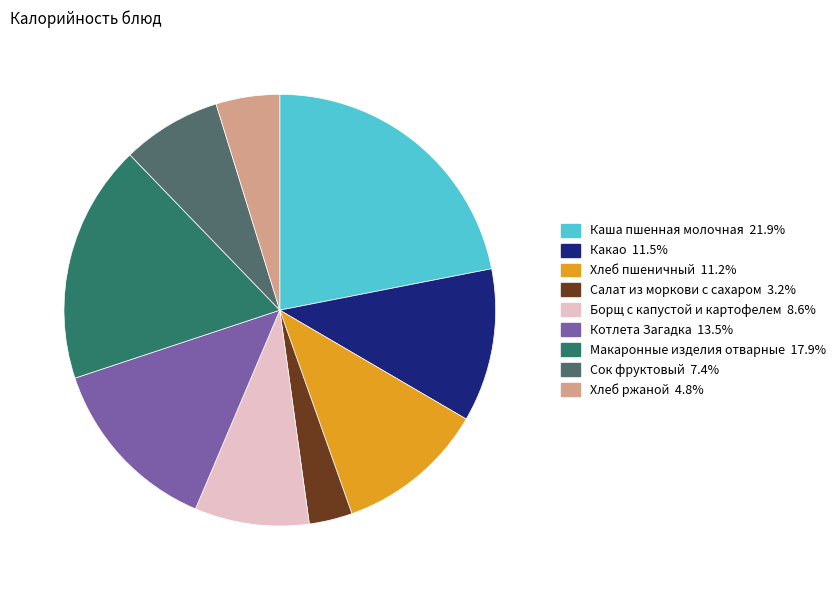

Count the number of slices in the pie.

9